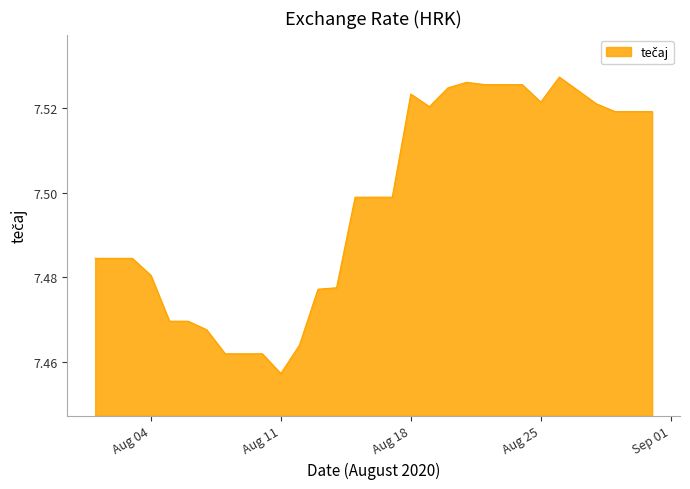

What is the maximum value shown in the chart?

7.5